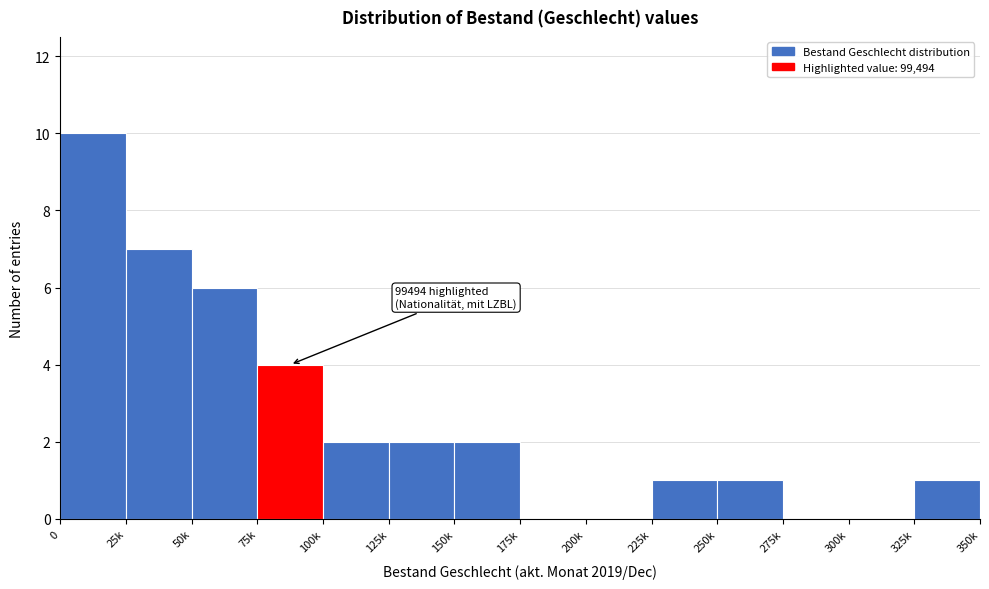

Reading left to right, transcribe all the data shown in this chart.

0=10	25k=7	50k=6	75k=4	100k=2	125k=2	150k=2	175k=0	200k=0	225k=1	250k=1	275k=0	300k=0	325k=1